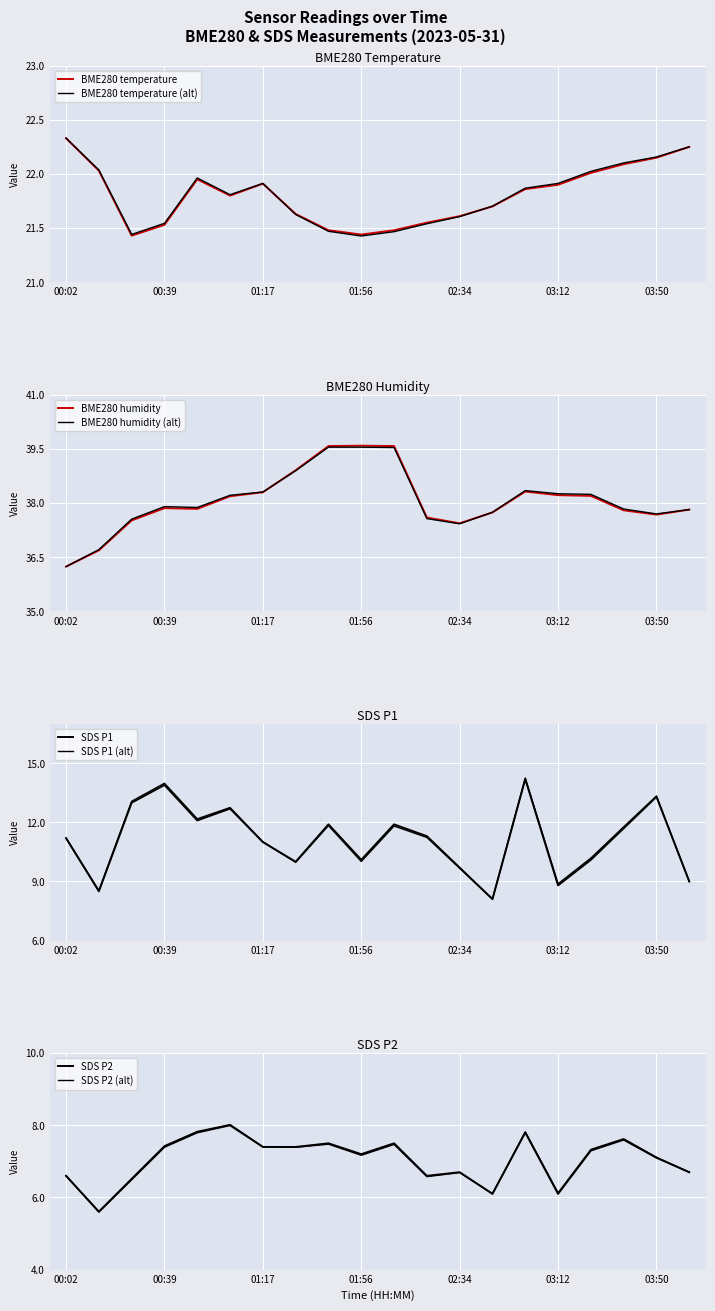

At which category is the sum across all series the highest?

02:59